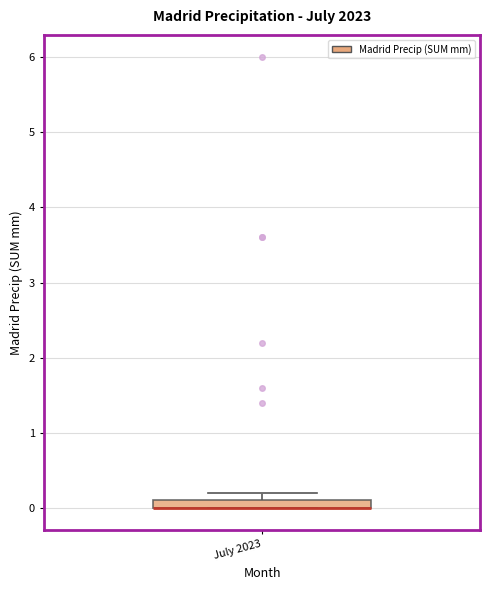

Where is the lower edge of the box for July 2023 on the y-axis? The values are not printed on the chart, so give them approximately, as read against the axis.

0.0